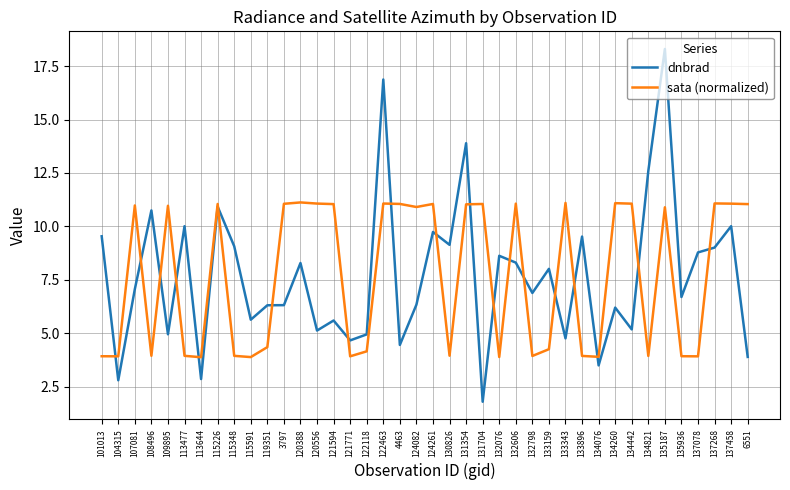

How many values in the sata (normalized) series exceed 10?

21